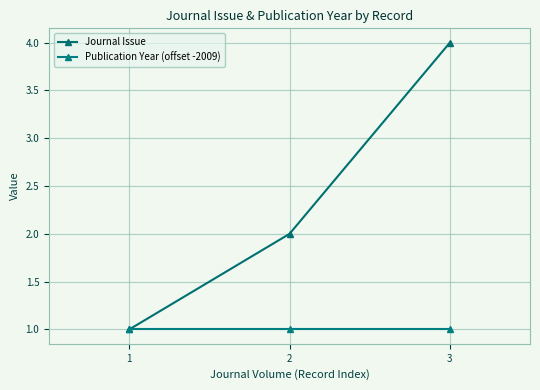

Rank the series by their maximum value, from lowest to highest.

Publication Year (offset -2009), Journal Issue